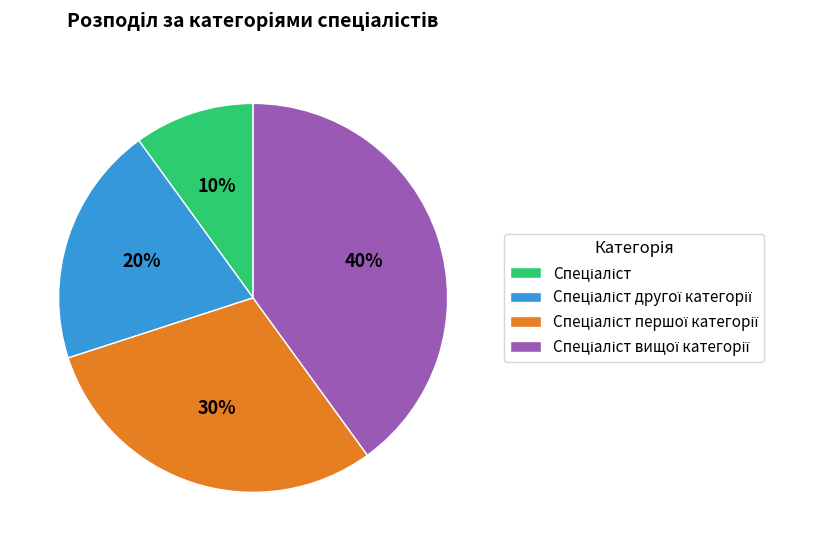

Is there any slice that represents more than half of the pie?

No